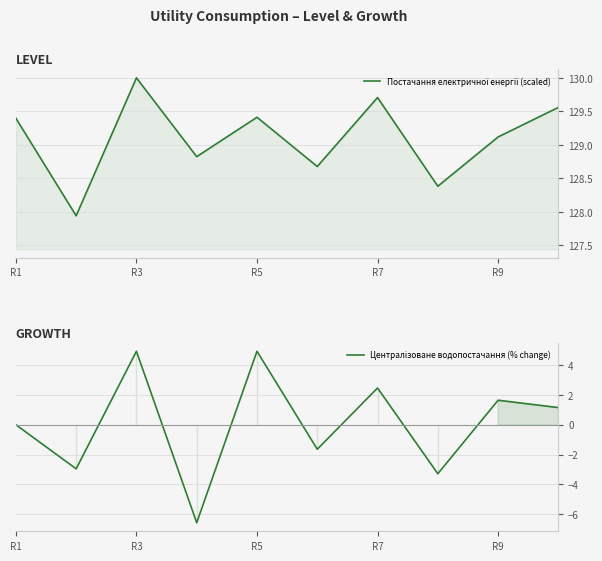

How many positive values does the Централізоване водопостачання (% change) series have?

5